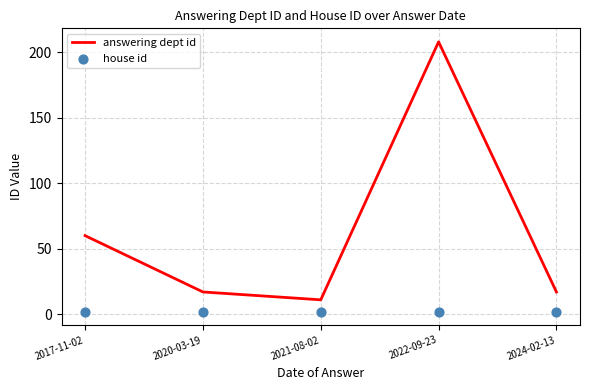

Which series contains the highest Y value?

answering dept id